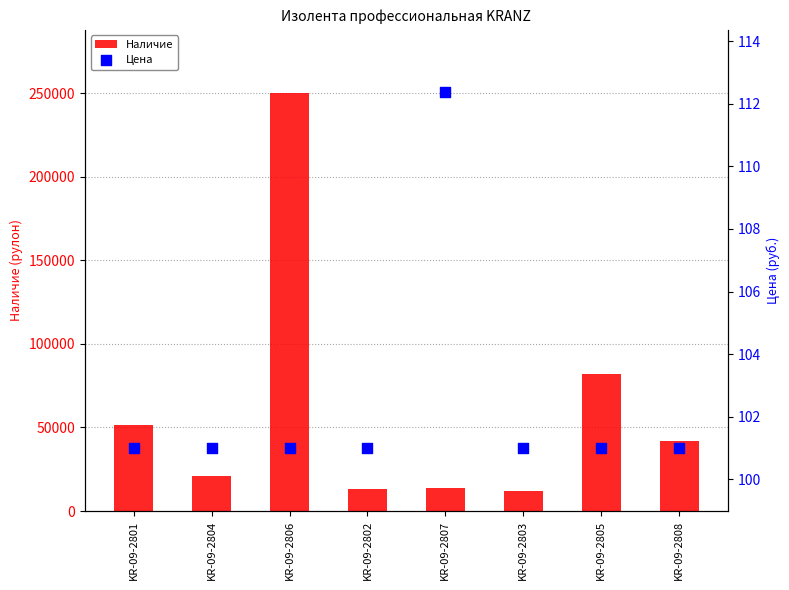

At which category is the sum across all series the highest?

KR-09-2806